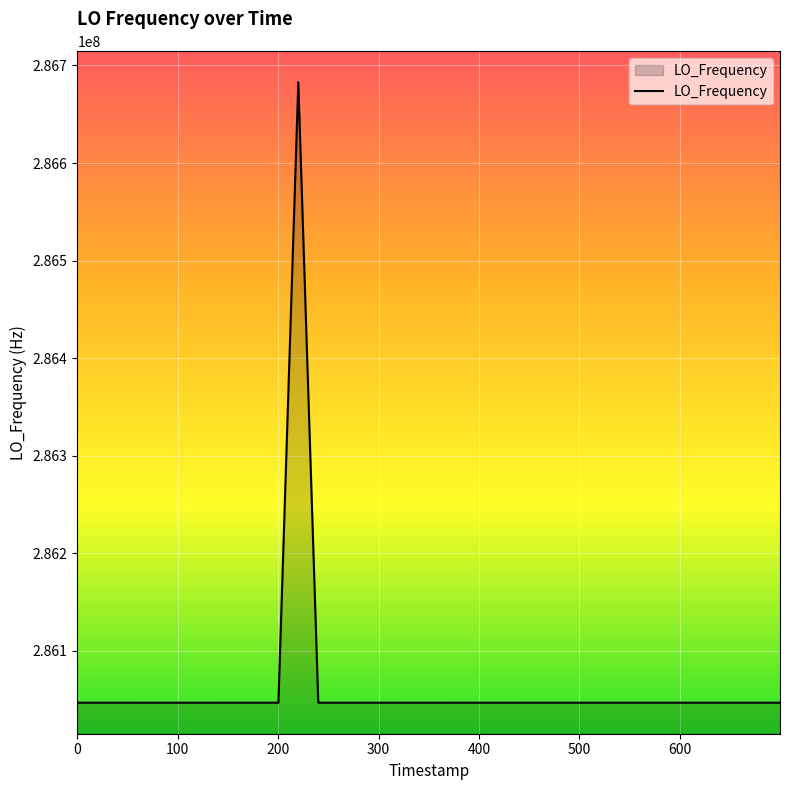

How many values are below 286047002?

20